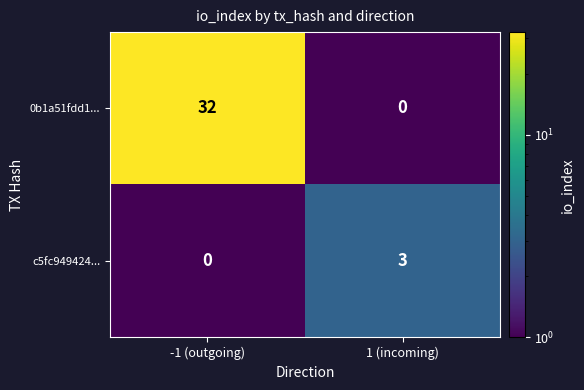

What is the difference between the maximum and minimum values in the c5fc949424... series?

3